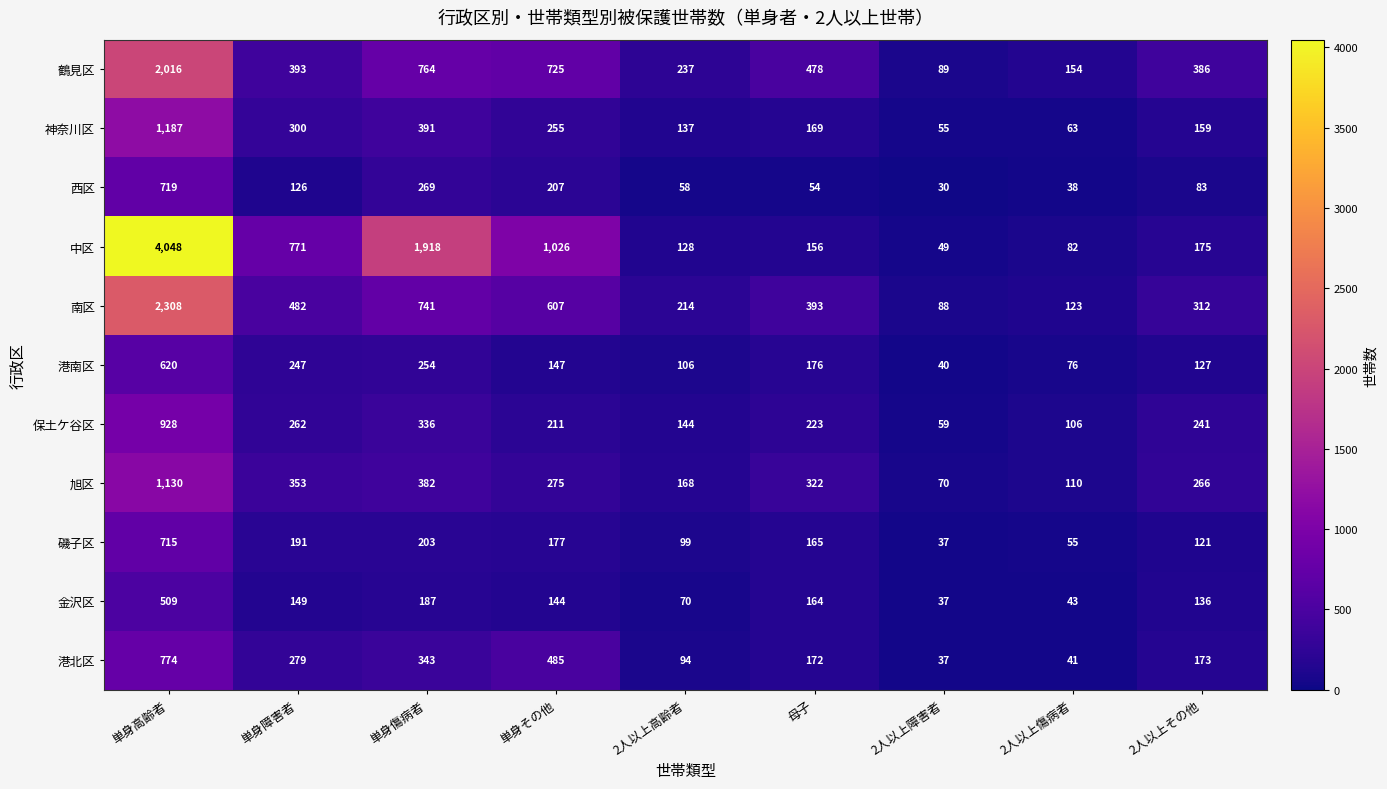

What is the difference between the highest and lowest values at 2人以上障害者?

59